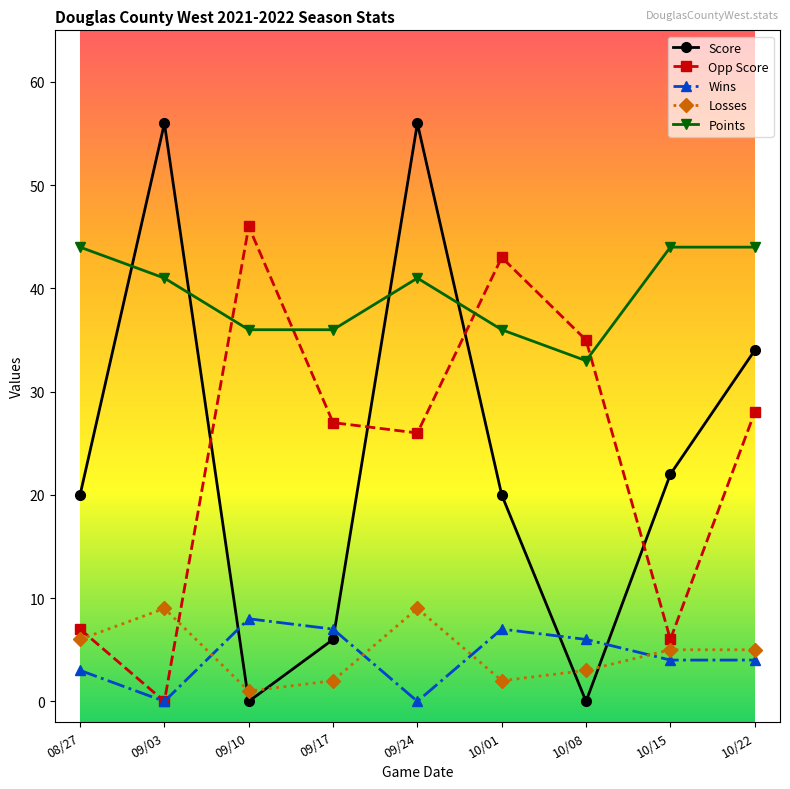

What is the difference between the Score values at 10/01 and 09/03?

36